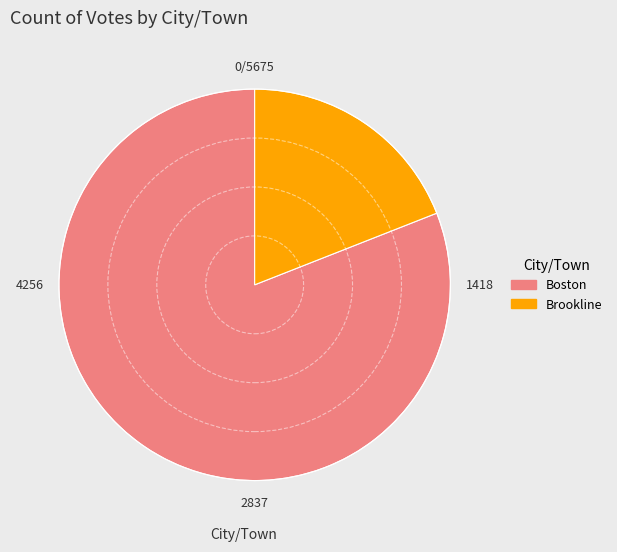

Which has a higher value, Boston or Brookline?

Boston